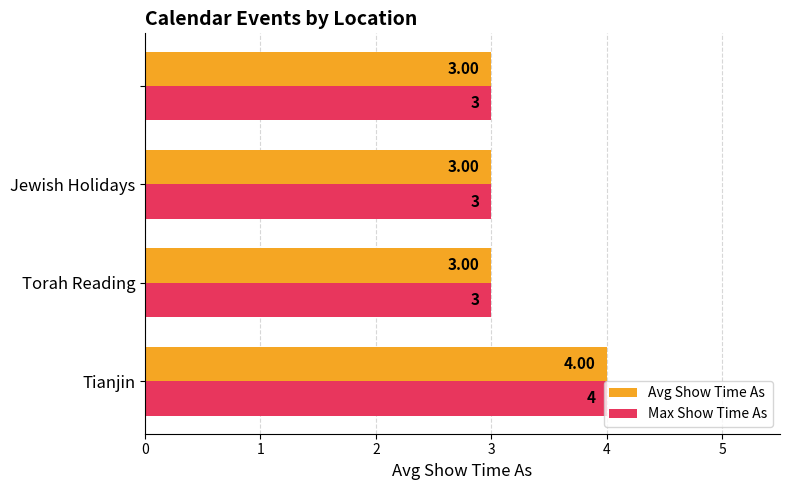

What is the average value of the Avg Show Time As series?

3